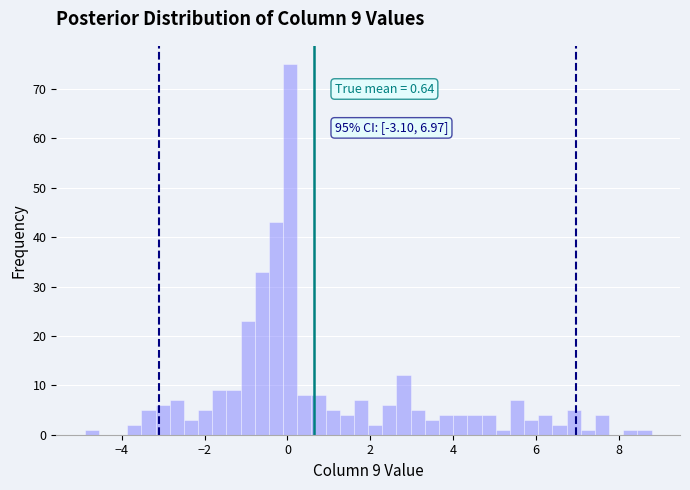

Around what value on the x-axis is the tallest bar? Give the approximate position of its centre, as read against the axis.

0.0